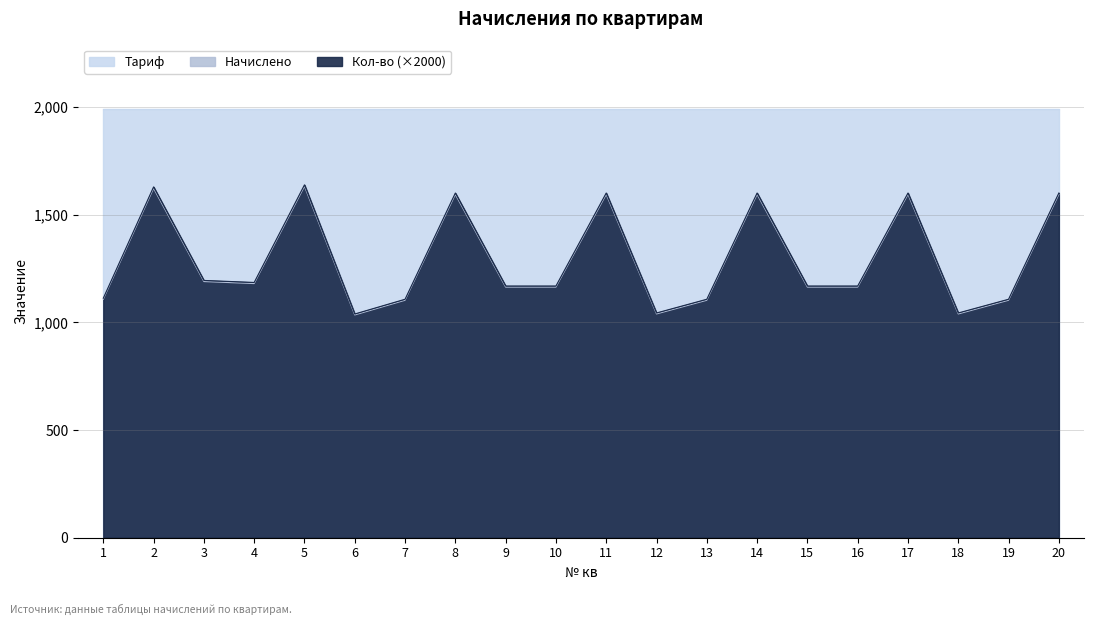

At which category does the chart reach its peak across all series?

5